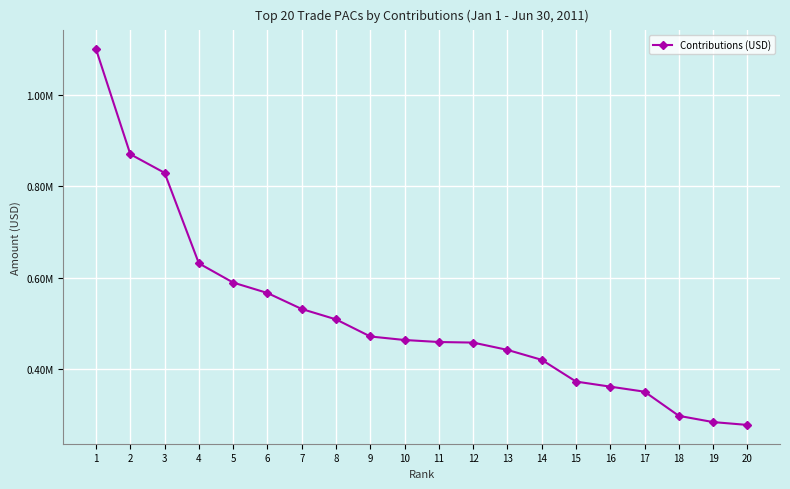

Does the chart have visible grid lines?

Yes